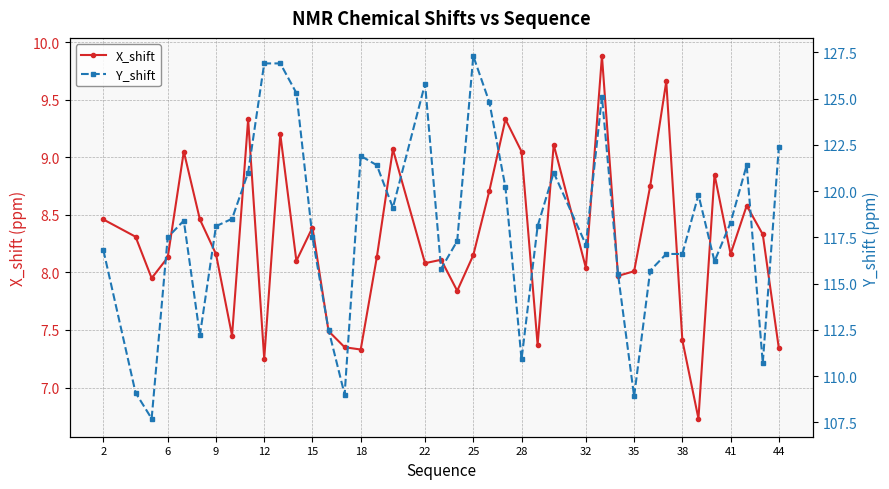

What is the lowest value of the X_shift series?

6.7